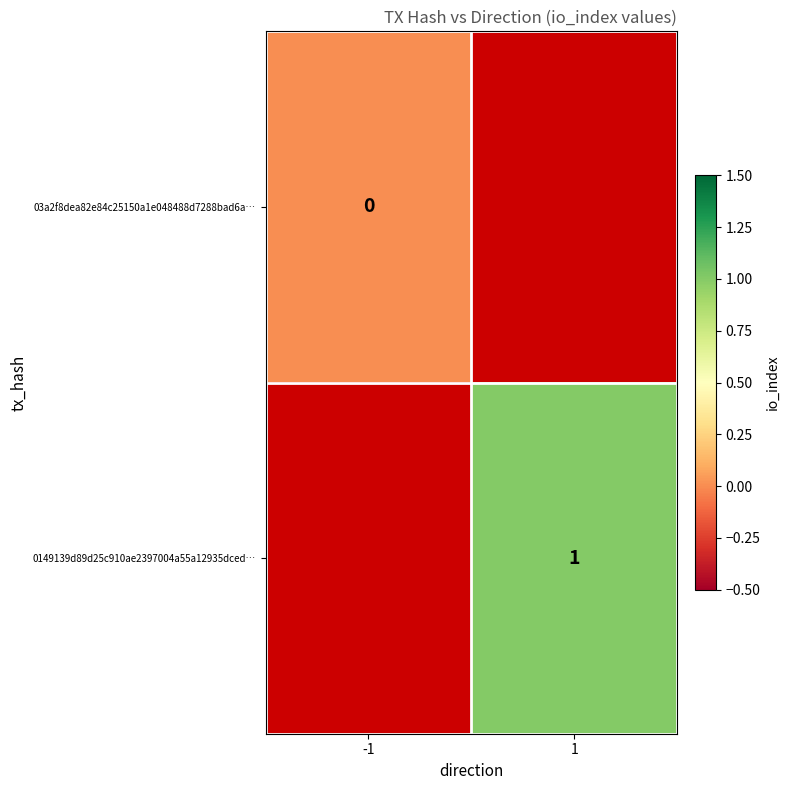

The 0149139d89d25c910ae2397004a55a12935dced… series shows 2 at 1. True or false?

False